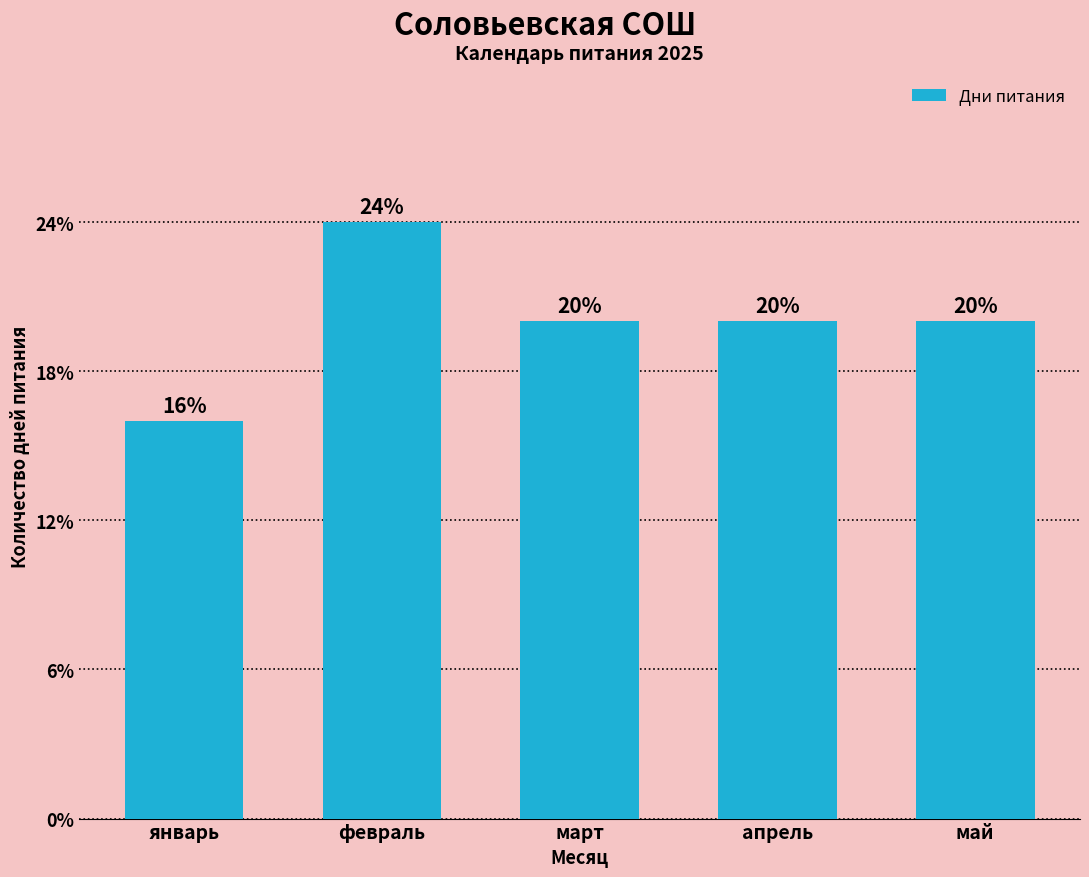

The value at май is 3. True or false?

False